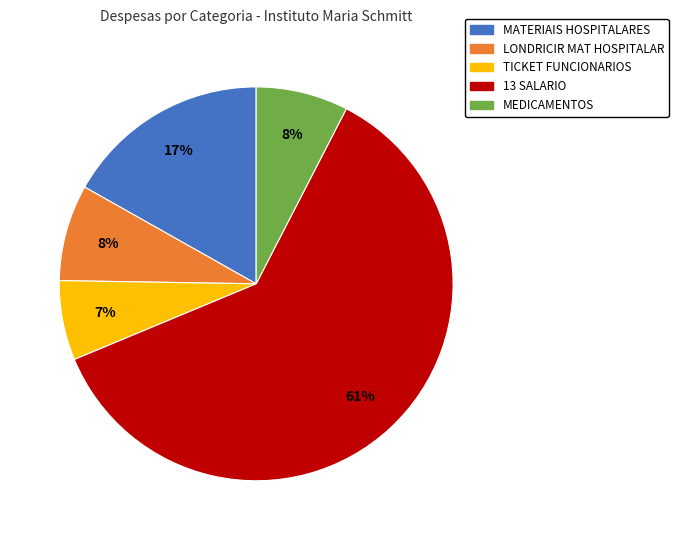

Which slice is the smallest?

TICKET FUNCIONARIOS